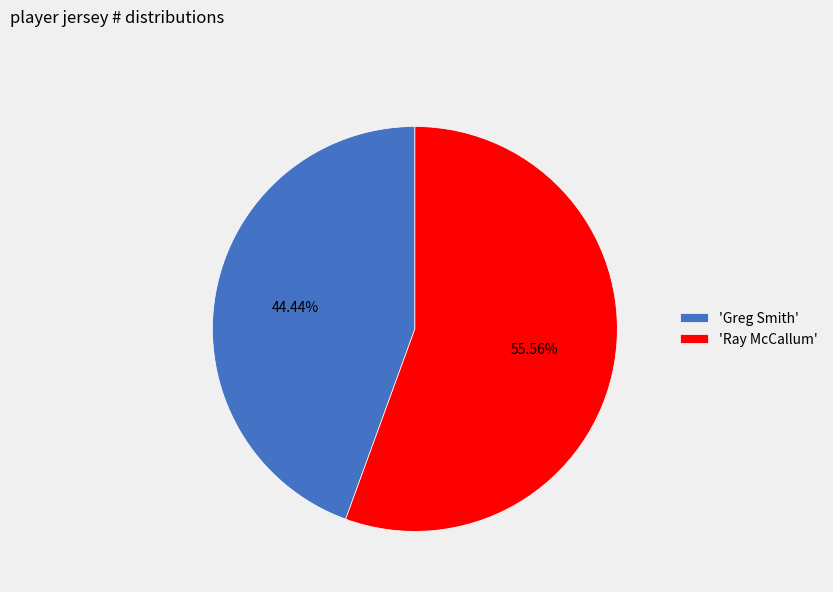

What is the majority slice?

'Ray McCallum'